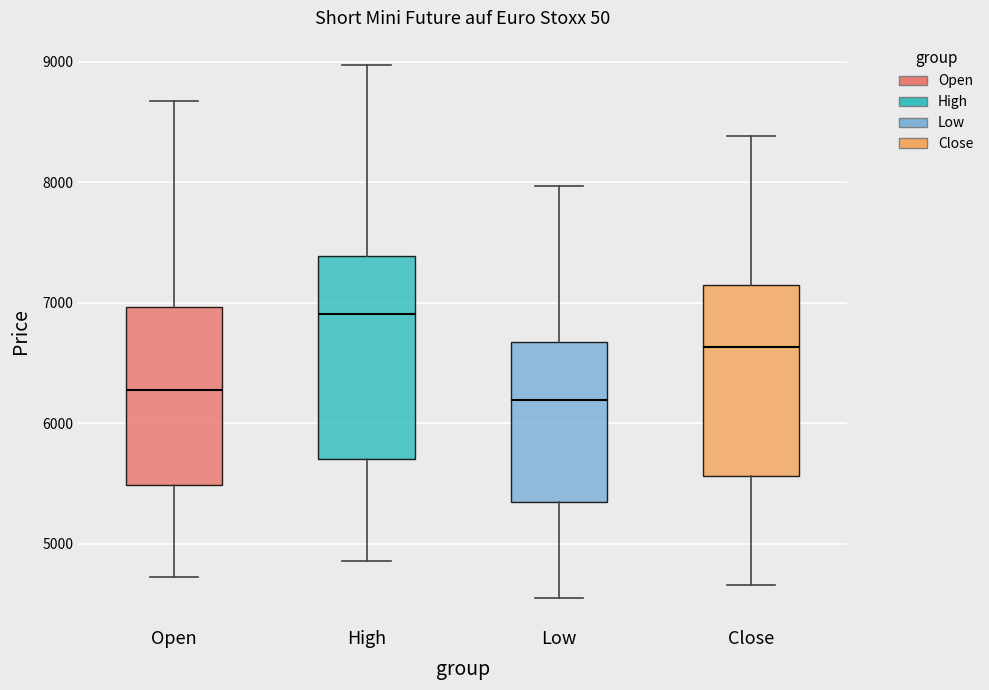

Which box's median line is the highest?

High